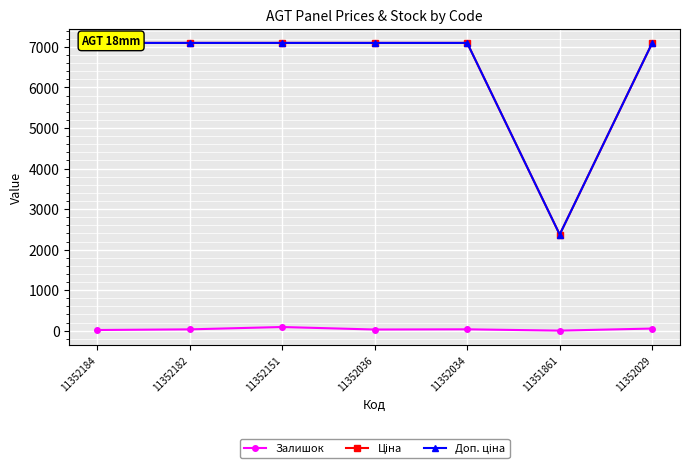

True or false: Залишок and Ціна cross at least once.

False